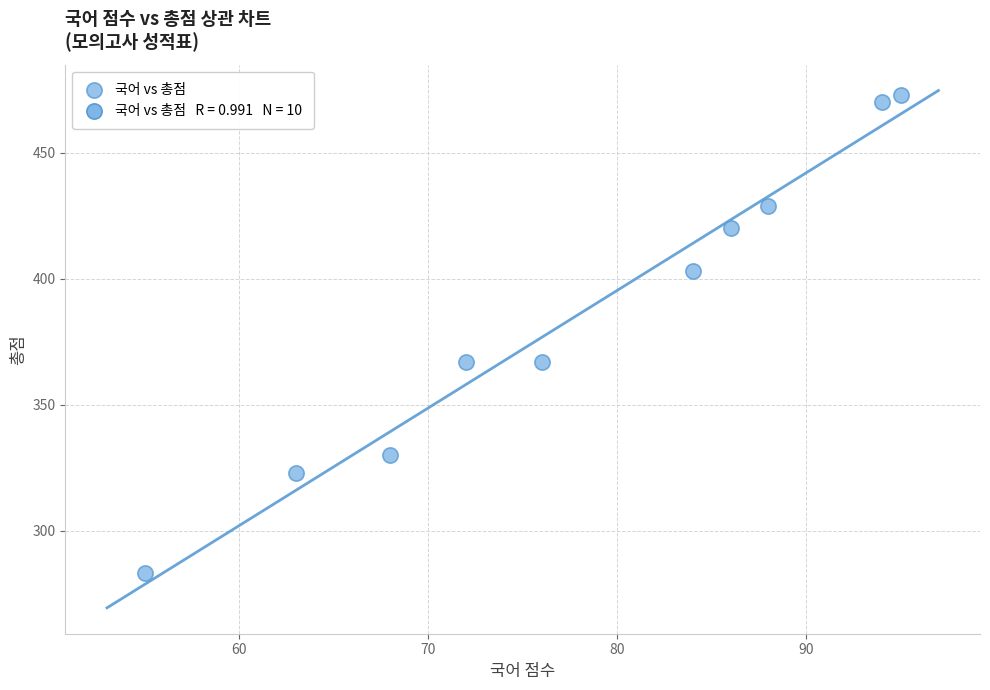

What is the range of Y values (max minus min)?

190